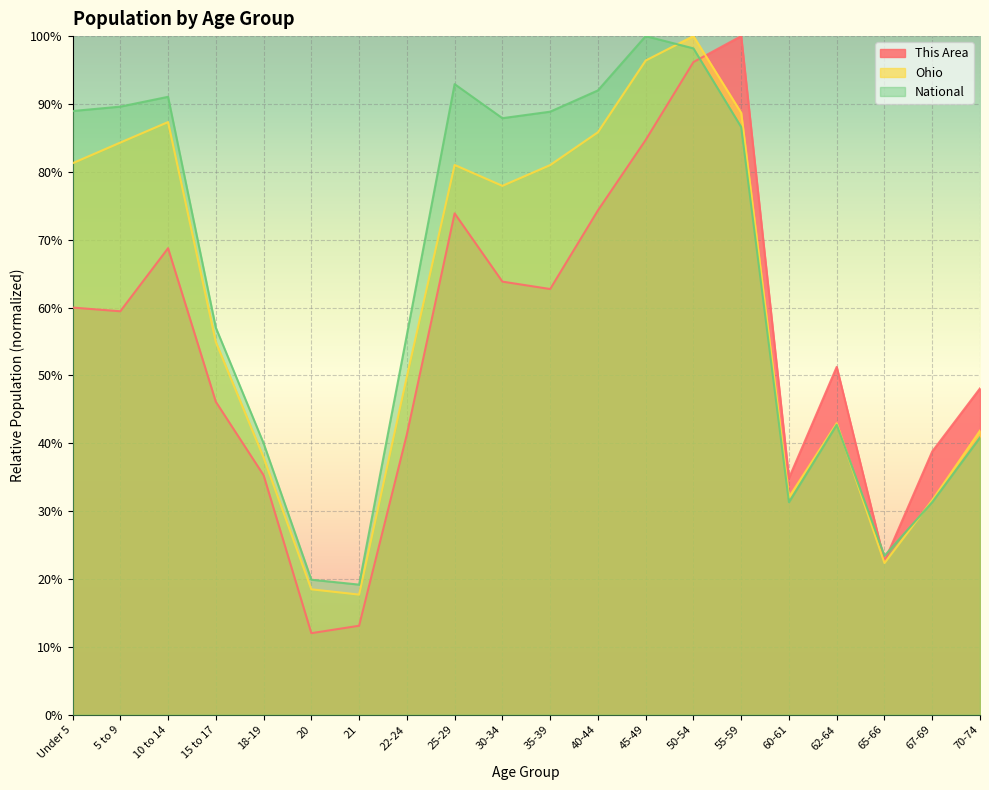

Where is National nearest to the value 0?

21